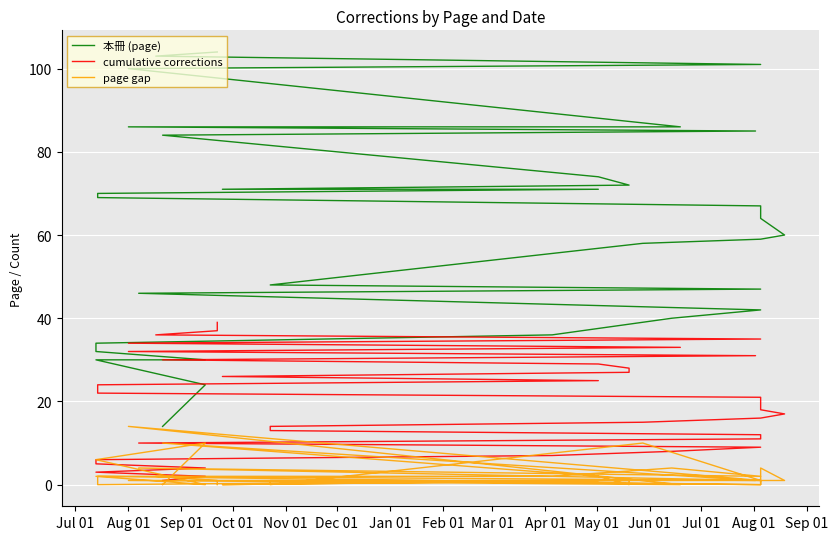

Reading left to right, transcribe all the data shown in this chart.

本冊 (page): 14	24	30	30	32	34	36	40	42	46	47	47	48	48	58	59	60	64	67	67	67	69	70	70	71	71	72	72	74	84	85	86	86	100	101	103	104	104	104
cumulative corrections: 1	2	3	4	5	6	7	8	9	10	11	12	13	14	15	16	17	18	19	20	21	22	23	24	25	26	27	28	29	30	31	32	33	34	35	36	37	38	39
page gap: 0	10	6	0	2	2	2	4	2	4	1	0	1	0	10	1	1	4	3	0	0	2	1	0	1	0	1	0	2	10	1	1	0	14	1	2	1	0	0